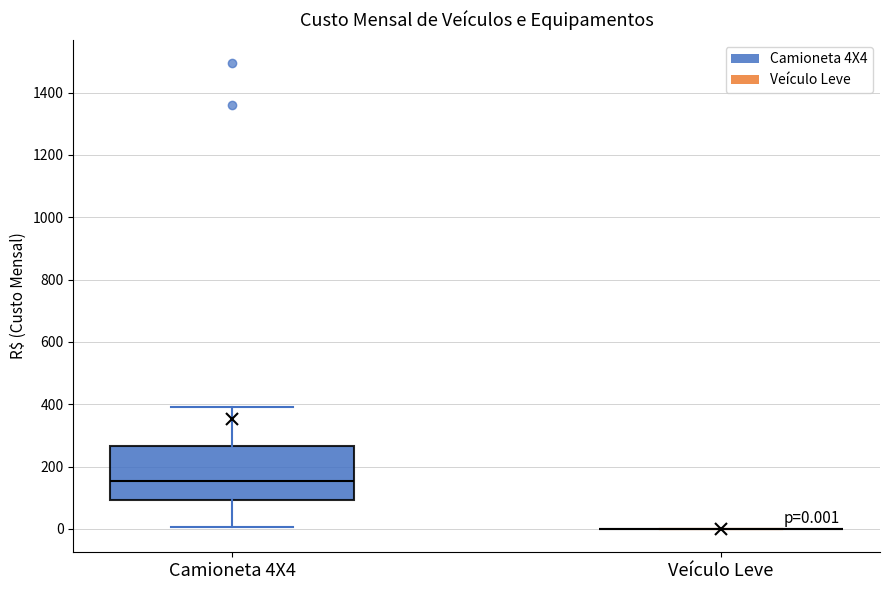

Which box is the tallest, from its lower edge to its upper edge?

Camioneta 4X4